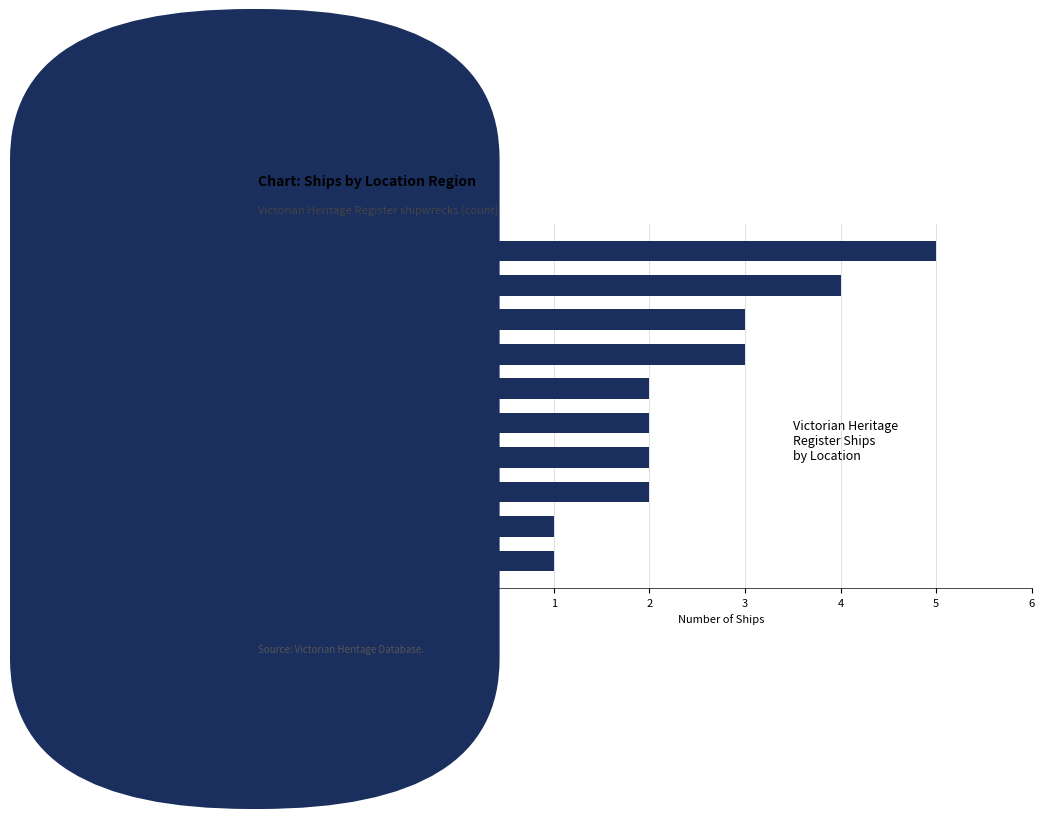

At which category does the chart reach its peak across all series?

East Coast